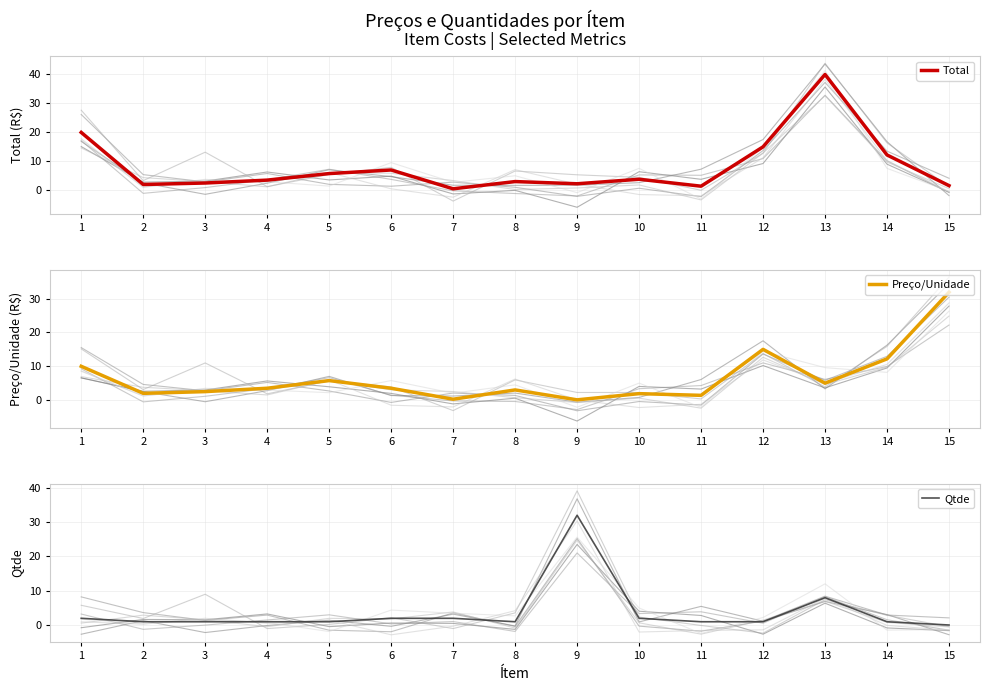

The value of Total at 5 is 9.3. True or false?

False